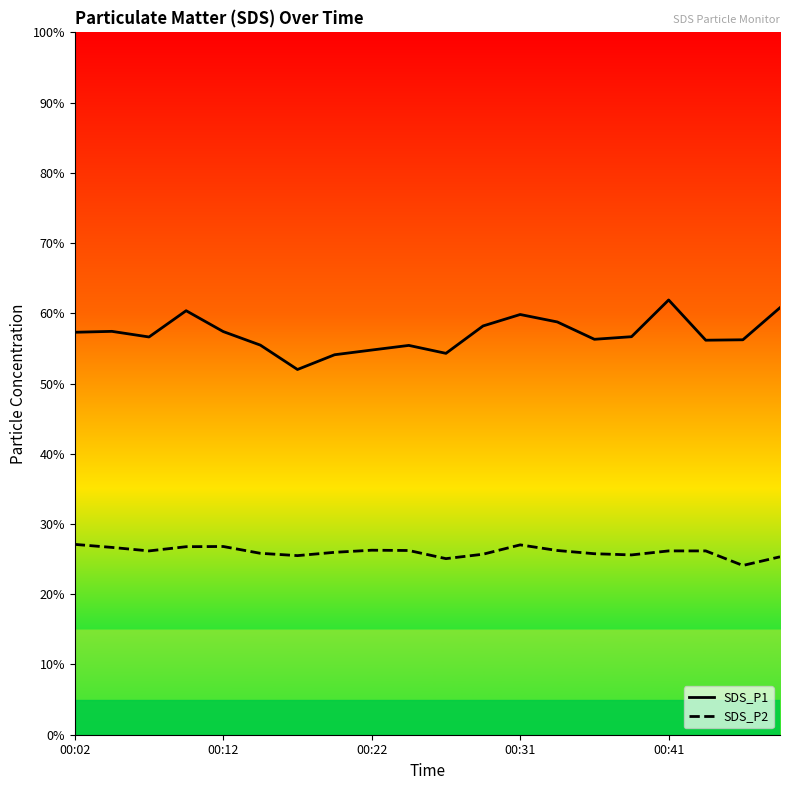

At how many categories does at least one series exceed 43?

20